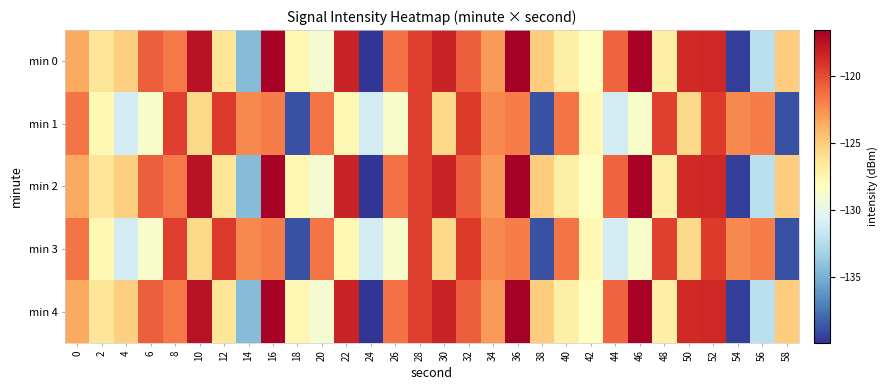

What is the difference between the highest and lowest values at 4?

5.9